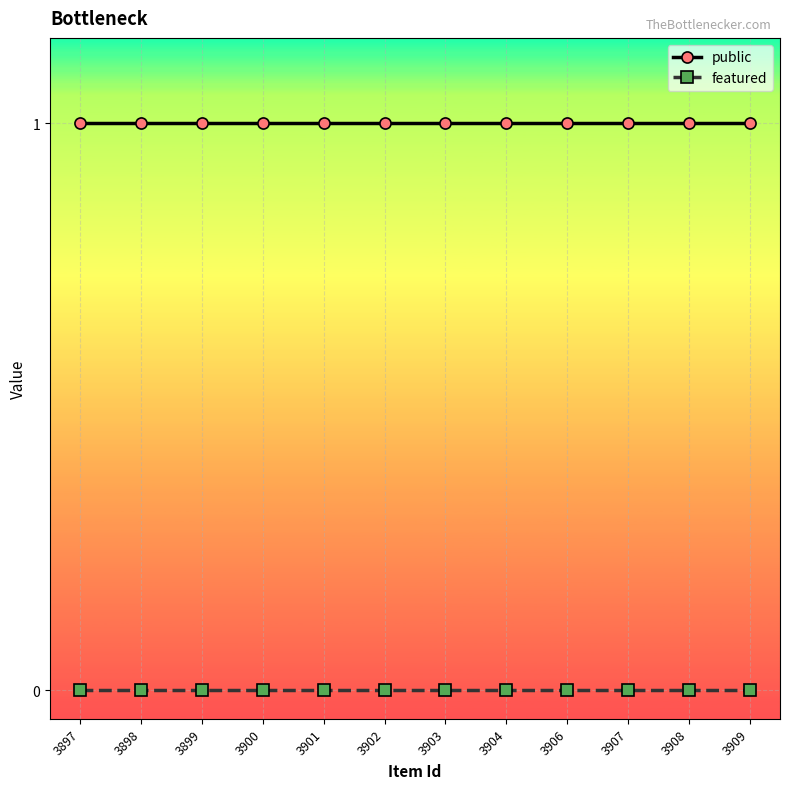

What are all the series names shown in the legend?

public, featured